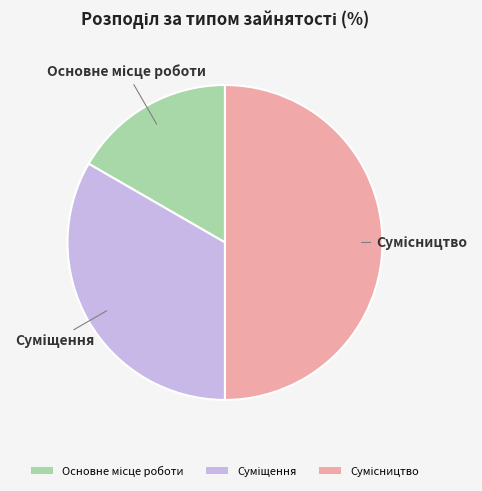

Is Суміщення the majority of the pie?

No